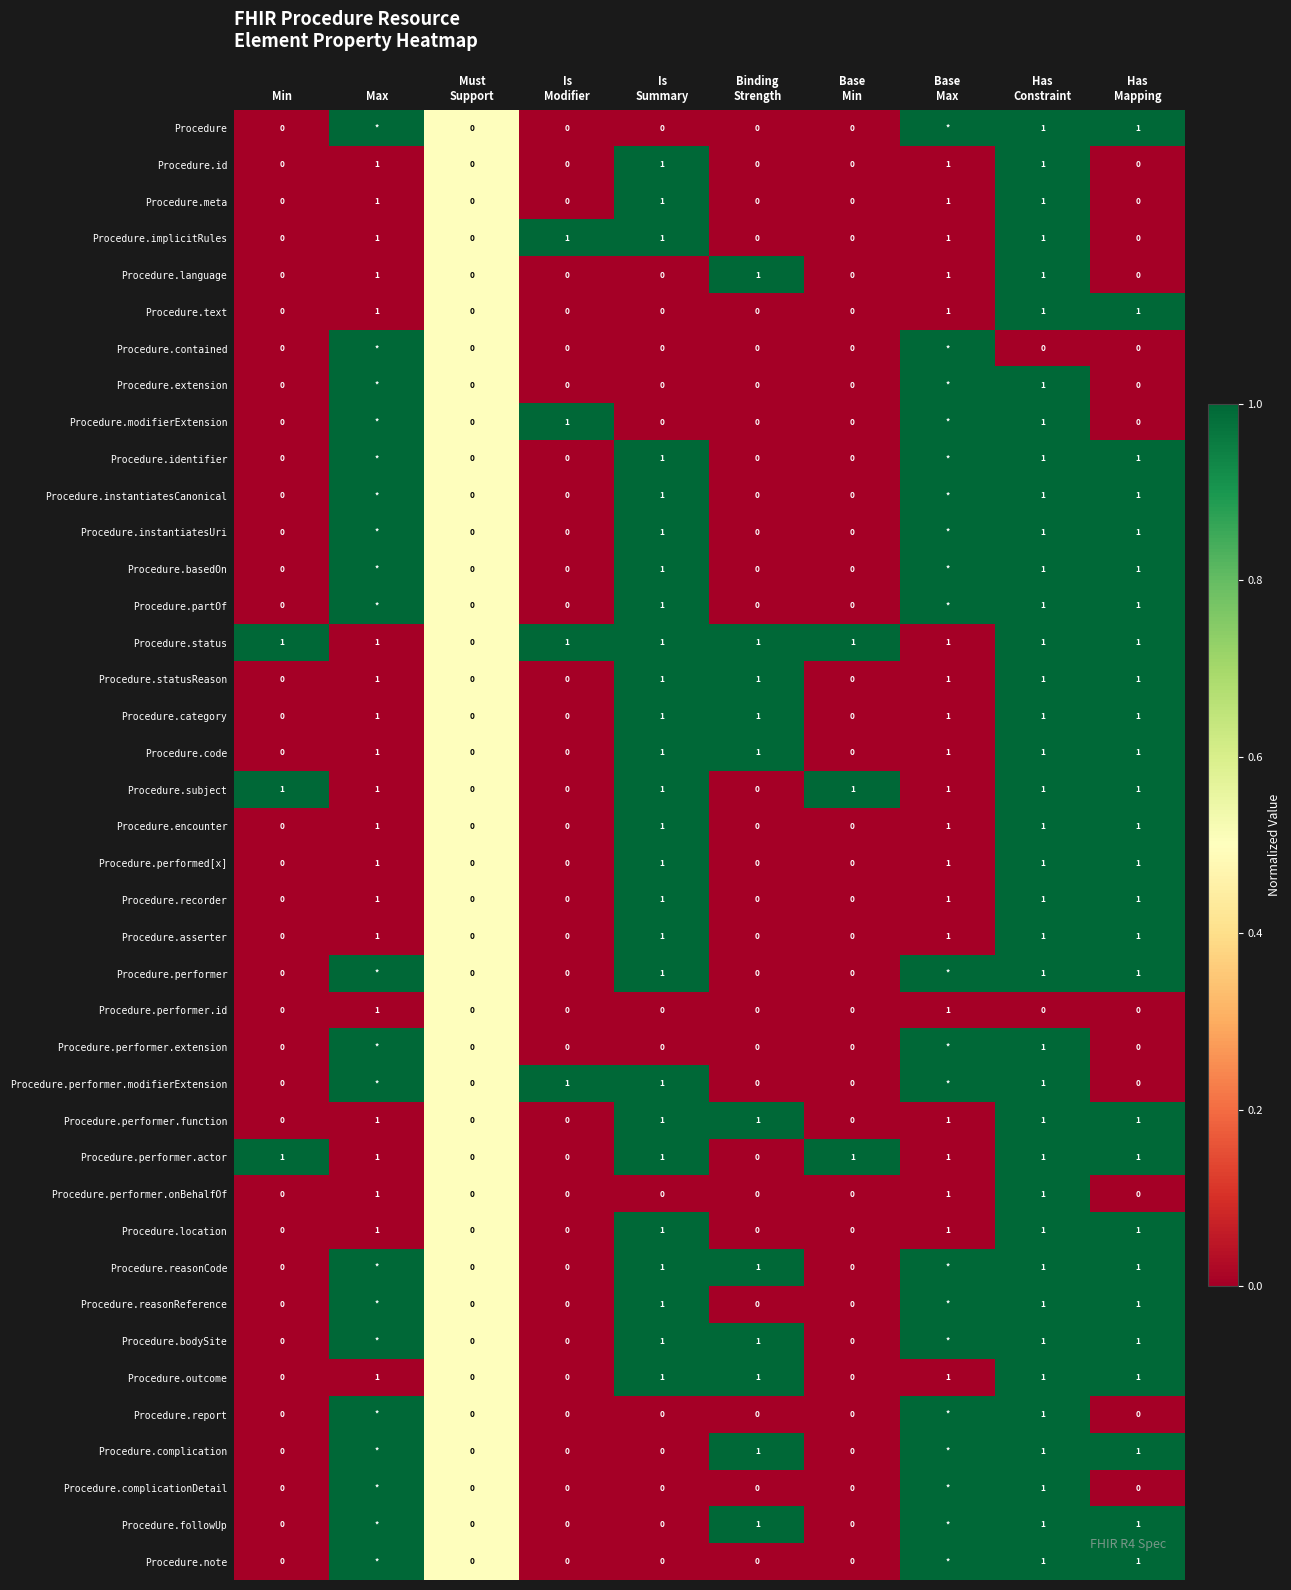

What is the greatest value displayed?

1.0